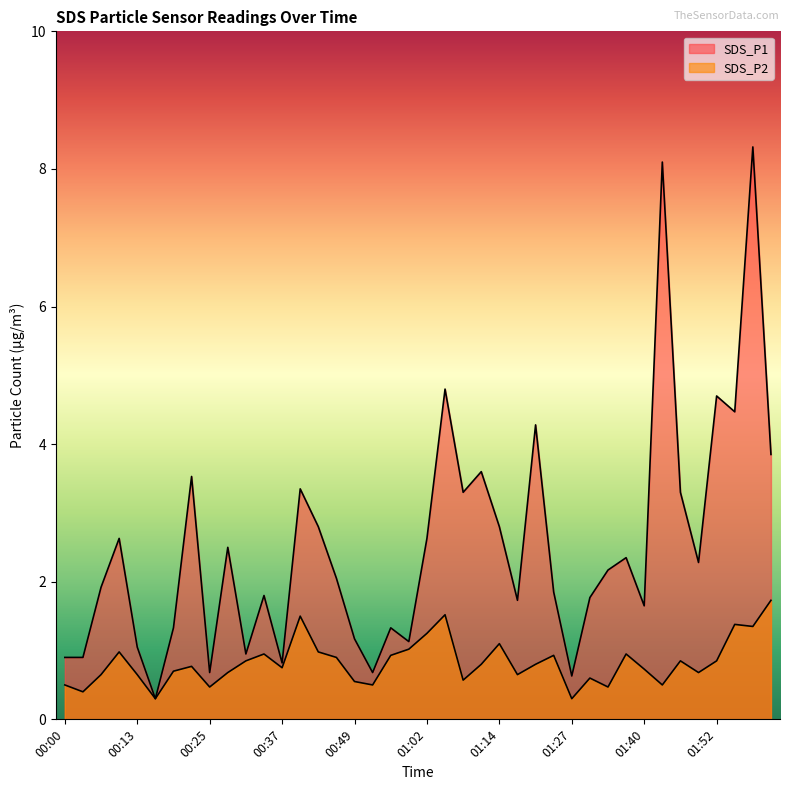

What is the lowest value of the SDS_P1 series?

0.3